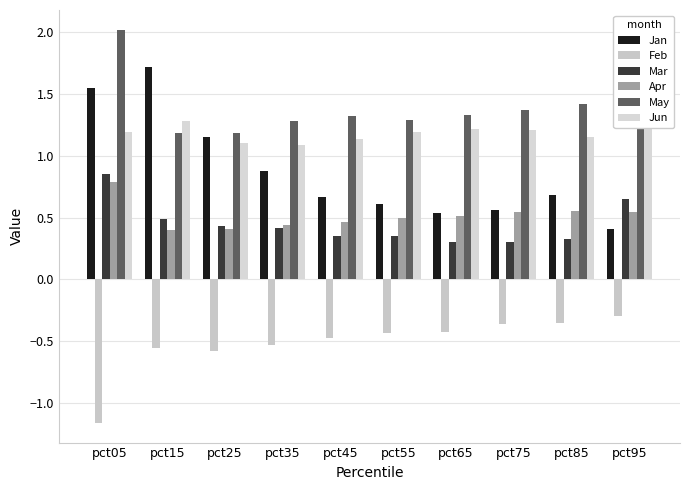

At which label does Feb reach its peak?

pct95